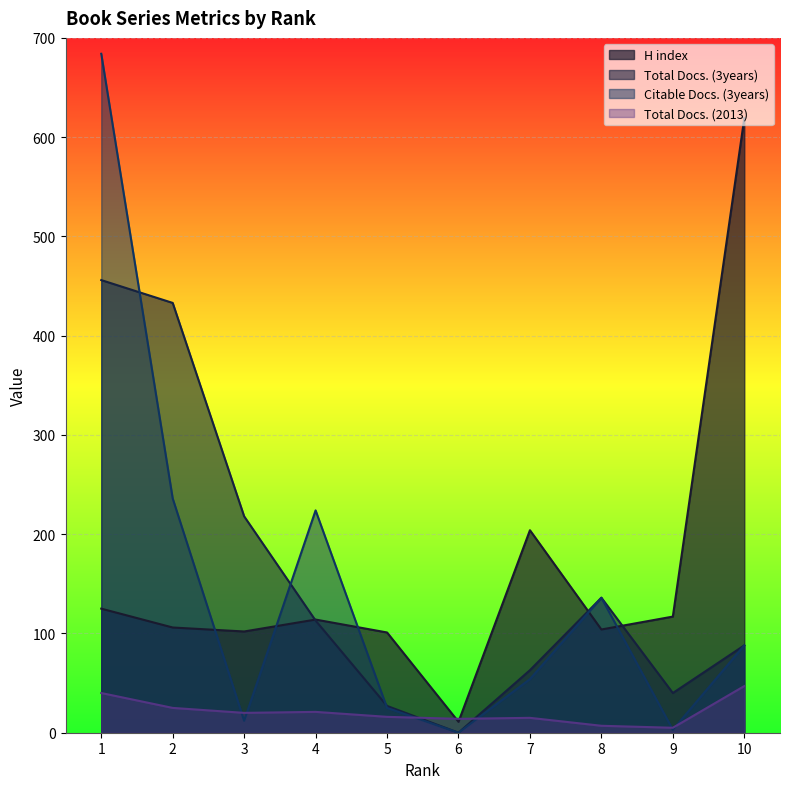

Where is Total Docs. (3years) nearest to the value 228?

3